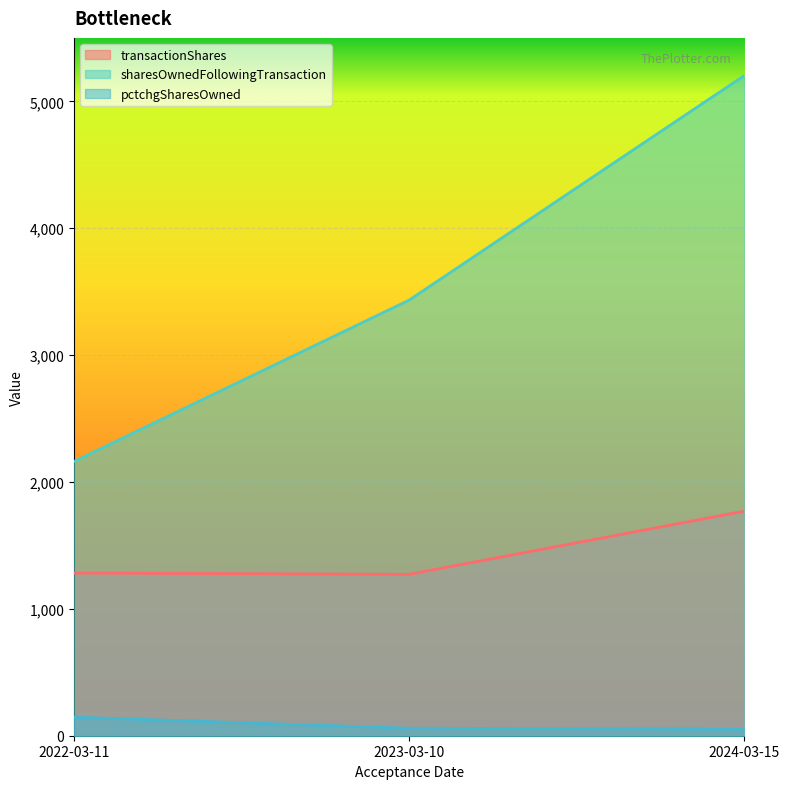

Which category has the lowest value in the transactionShares series?

2023-03-10